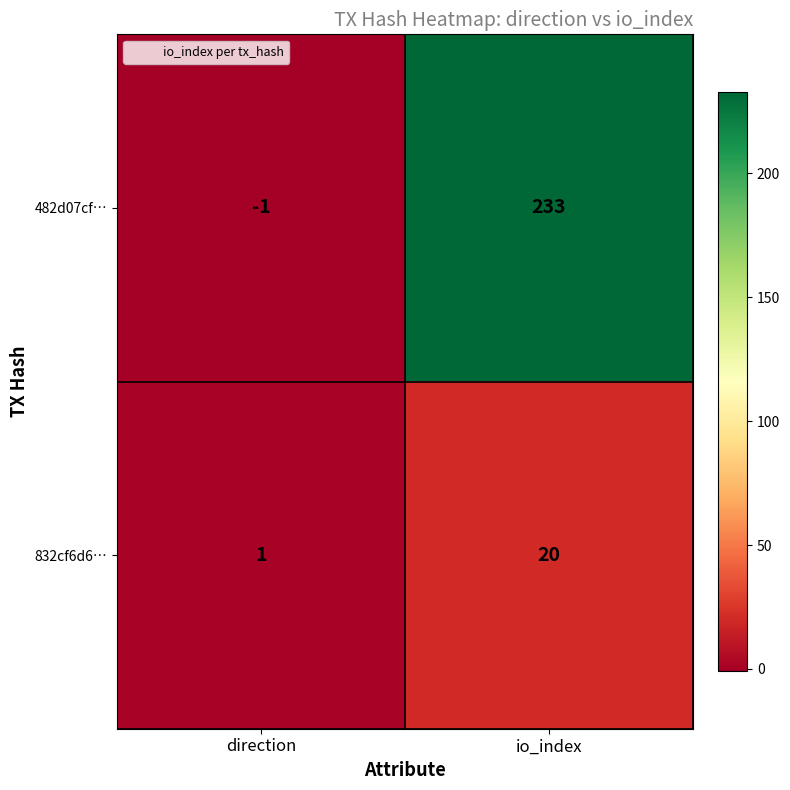

At io_index, list the series in order from smallest to largest.

832cf6d6…, 482d07cf…